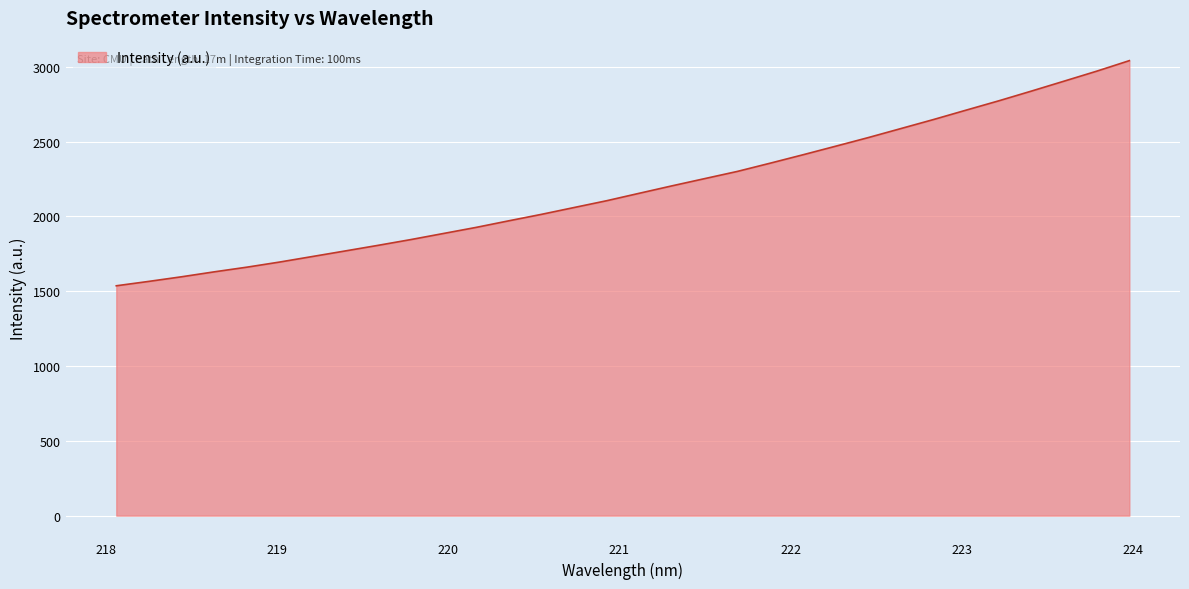

What is the smallest value displayed?

1536.0